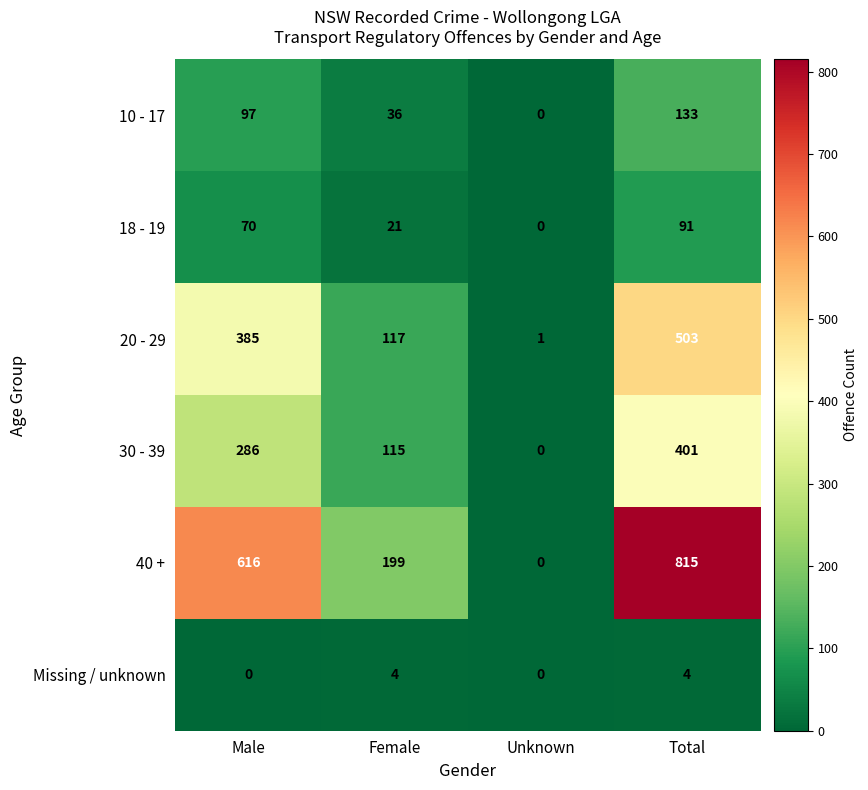

How many data points in Missing / unknown are less than 4?

2